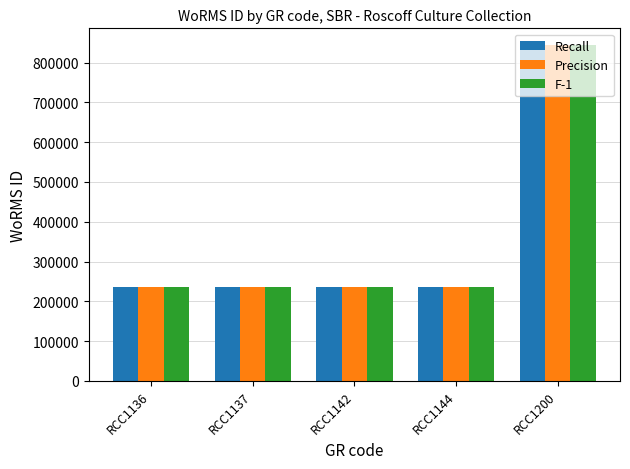

How many bars are there in total?

15